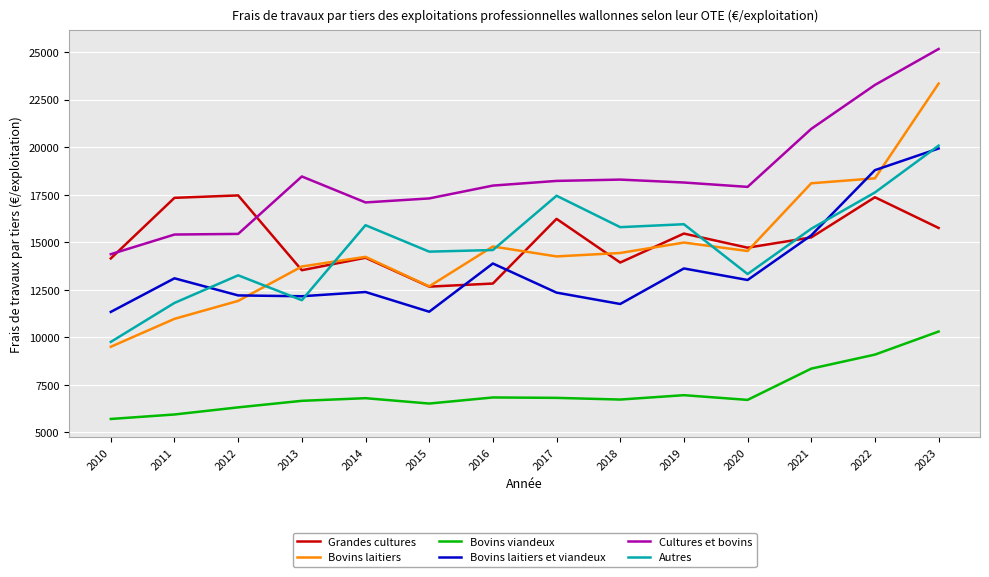

How many times do Grandes cultures and Bovins laitiers et viandeux cross each other?

3